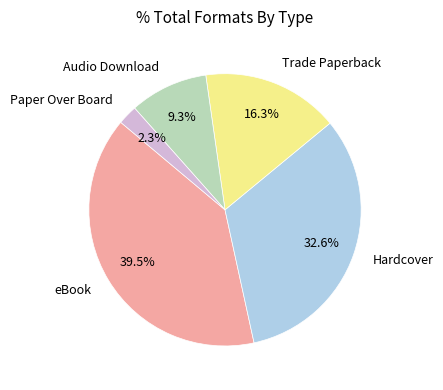

To the nearest percent, what is the difference between the Paper Over Board and eBook slice percentages?

37%